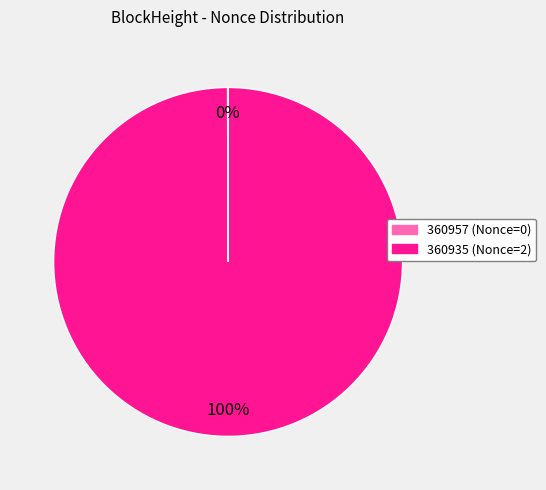

What percentage is the 360935 slice, to the nearest percent?

100%